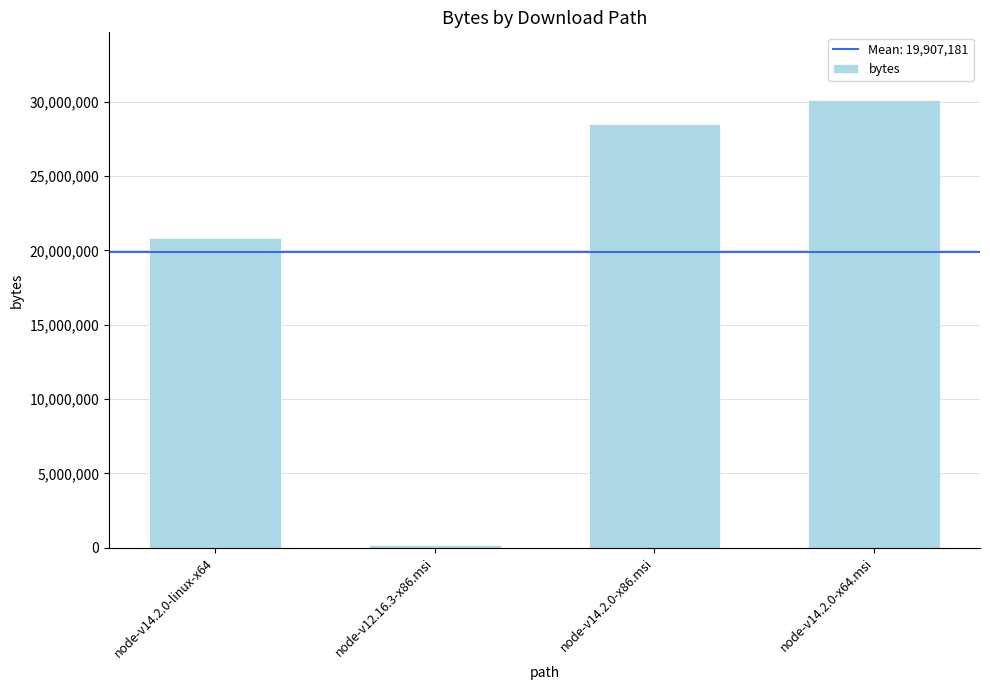

Which has a higher value, node-v14.2.0-x86.msi or node-v12.16.3-x86.msi?

node-v14.2.0-x86.msi